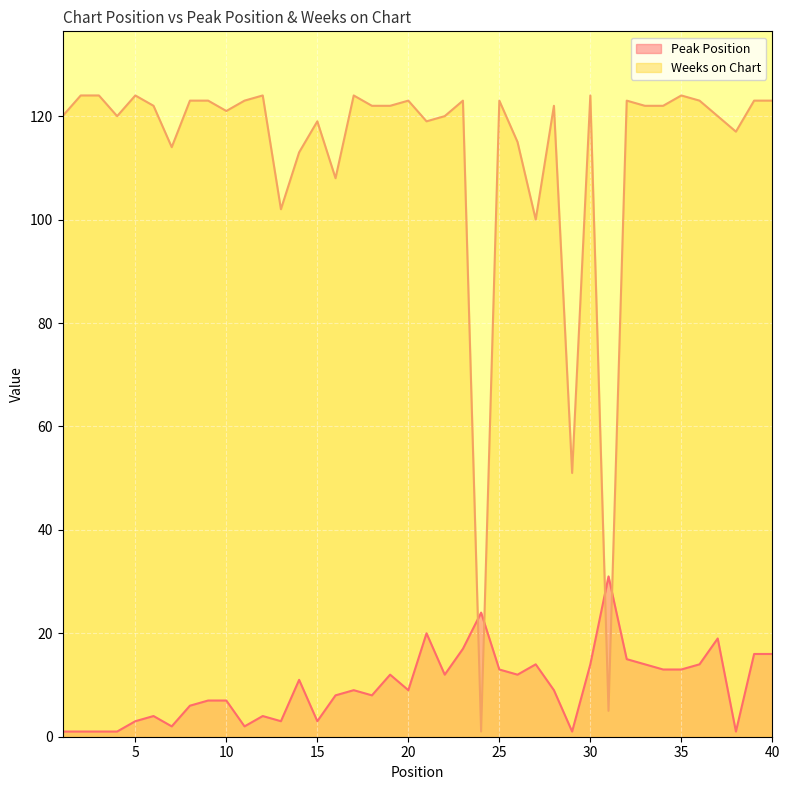

Between which two adjacent categories do Weeks on Chart and Peak Position first intersect?

23 and 24